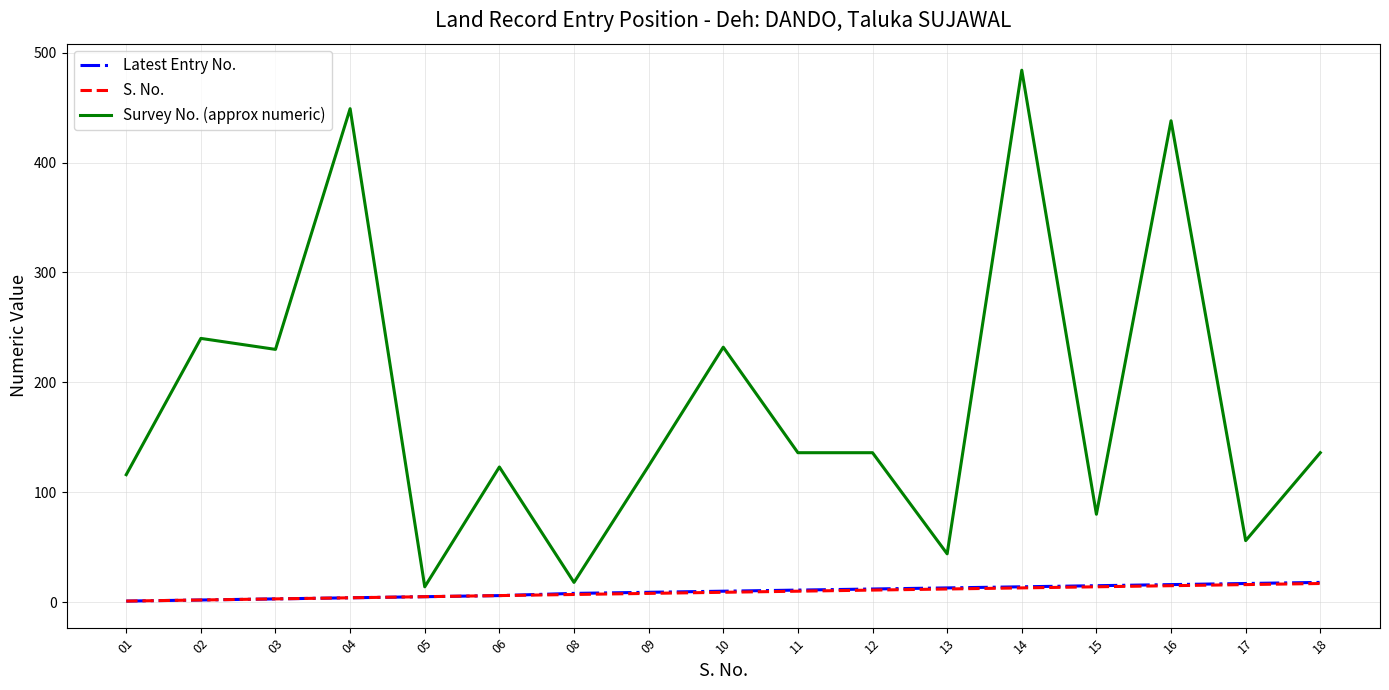

What is the maximum value shown in the chart?

484